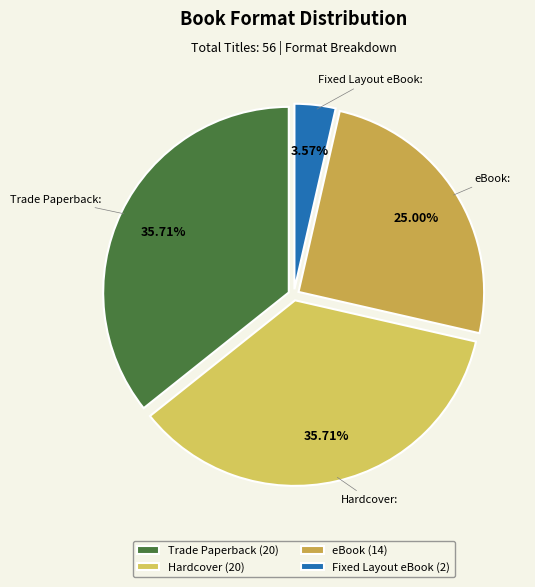

What is the smallest slice in the pie chart?

Fixed Layout eBook (2)